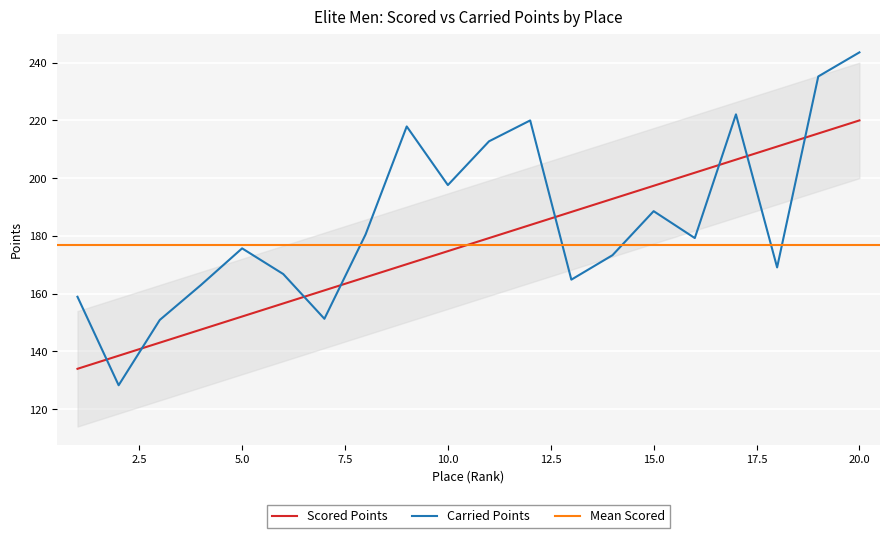

Where do Carried Points and Scored Points first cross each other?

1 and 2